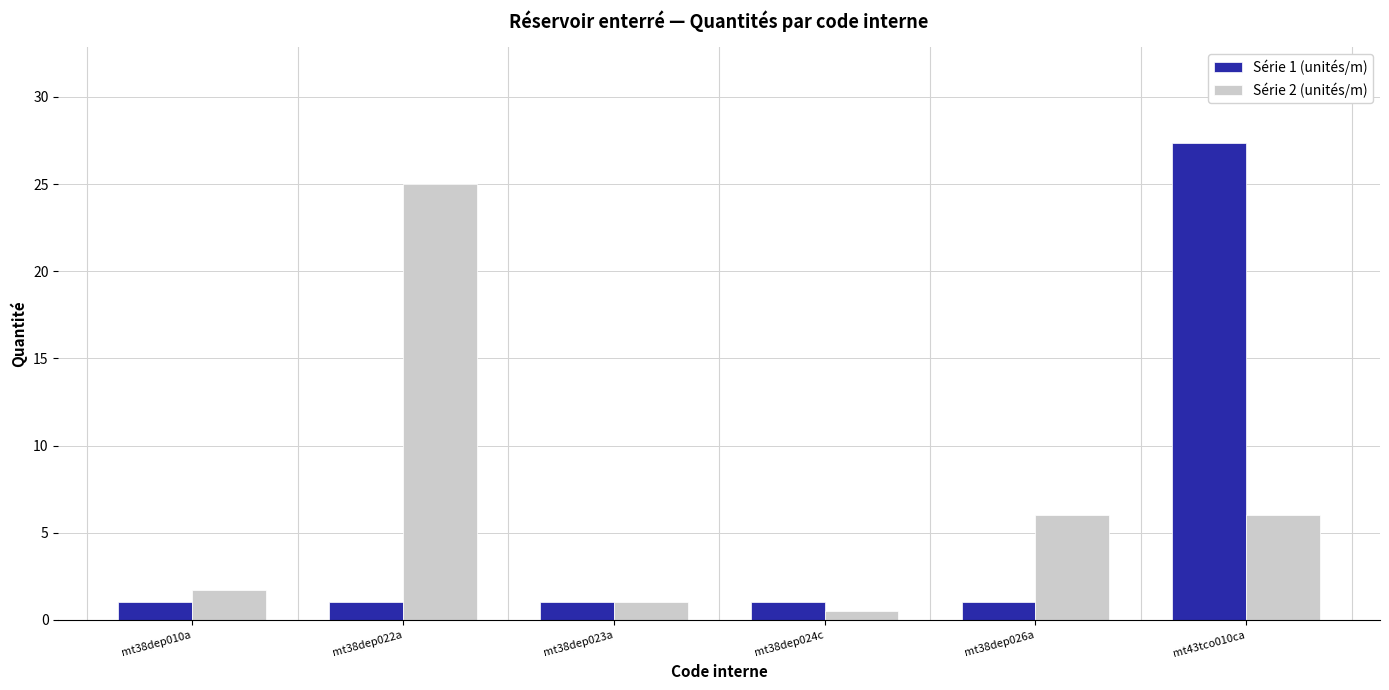

Reading left to right, what are all the values shown in this chart?

Série 1 (unités/m): mt38dep010a=1.0	mt38dep022a=1.0	mt38dep023a=1.0	mt38dep024c=1.0	mt38dep026a=1.0	mt43tco010ca=27.4
Série 2 (unités/m): mt38dep010a=1.7	mt38dep022a=25.0	mt38dep023a=1.0	mt38dep024c=0.5	mt38dep026a=6.0	mt43tco010ca=6.0